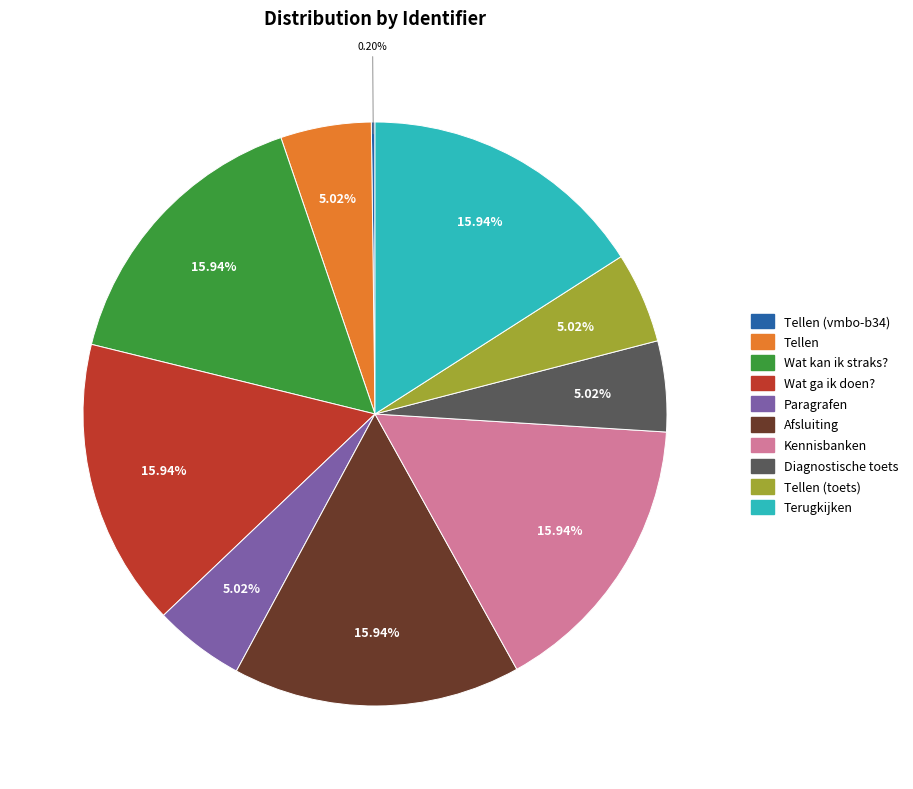

The Afsluiting slice represents 8% of the pie. True or false?

False